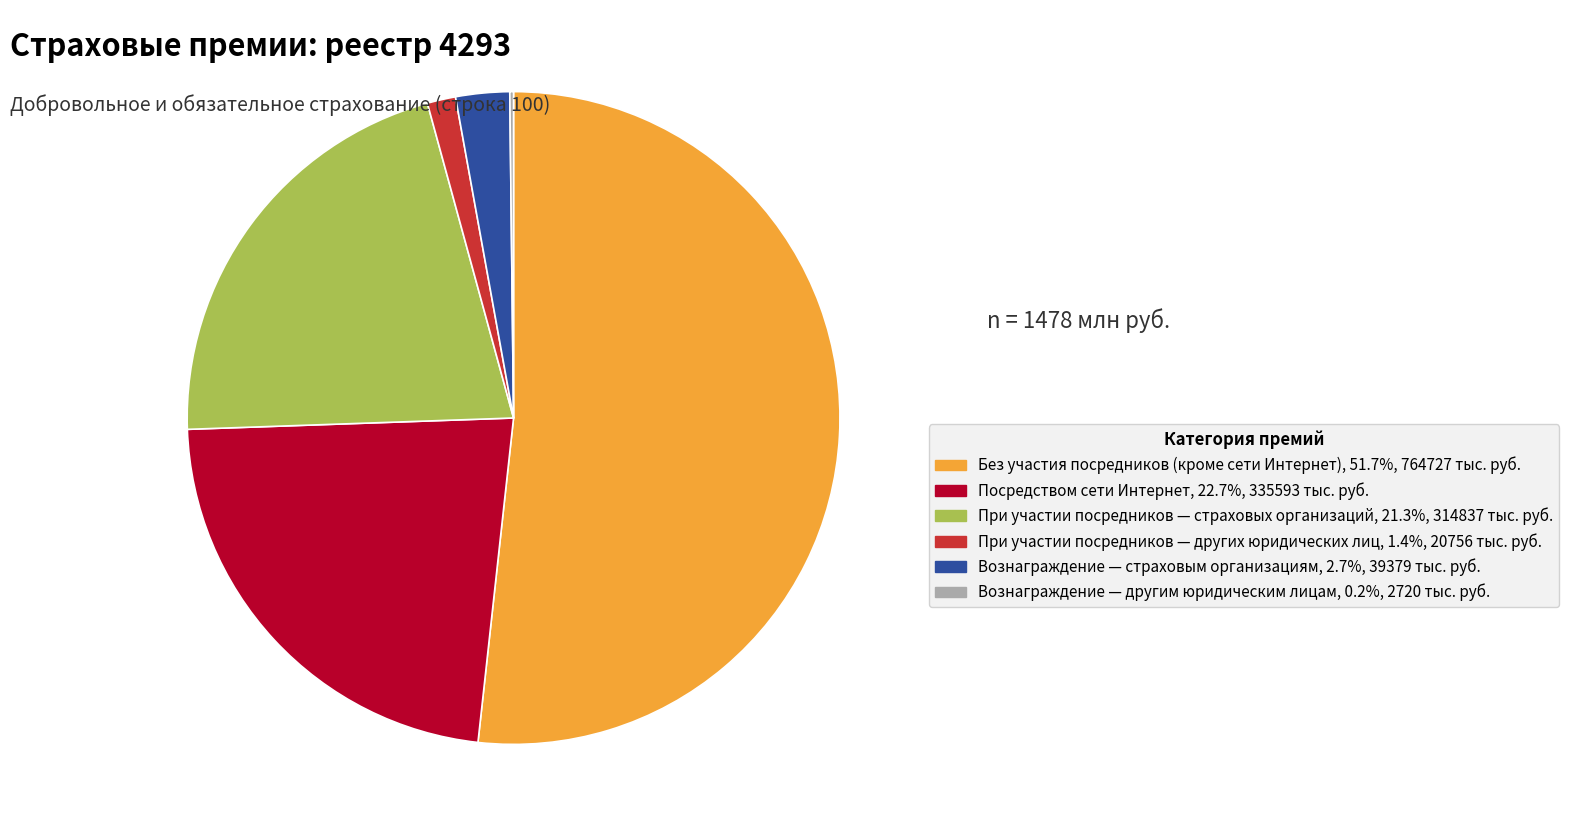

Does any single category account for the majority?

Yes